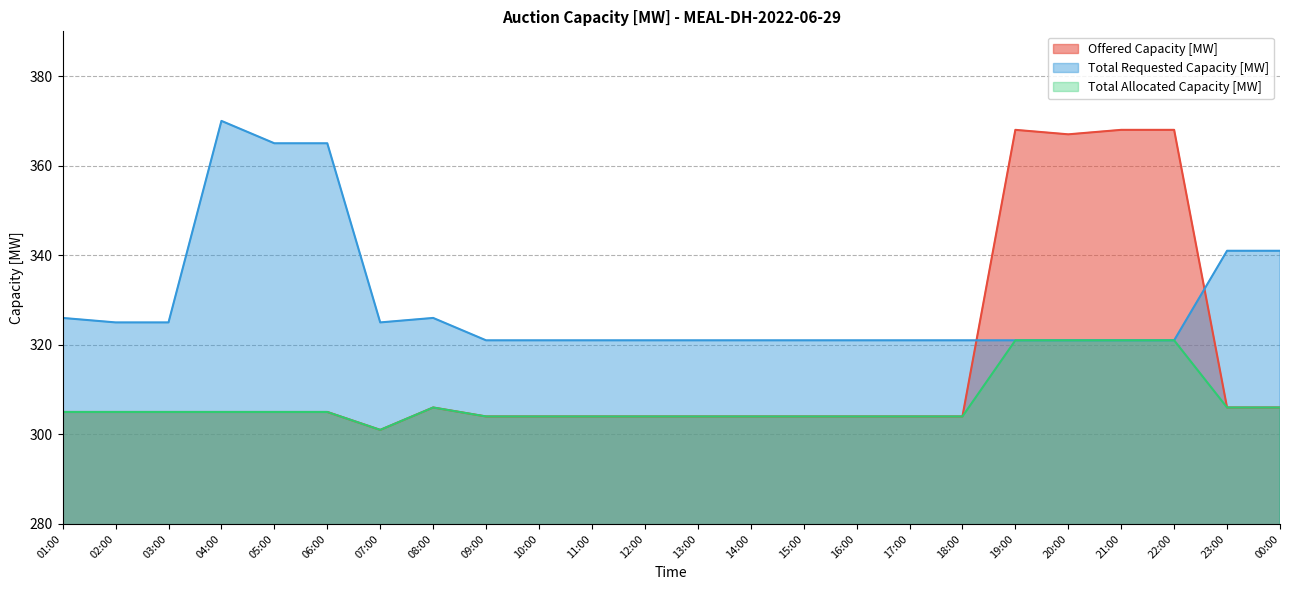

Rank the series by their average value, from lowest to highest.

Total Allocated Capacity [MW], Offered Capacity [MW], Total Requested Capacity [MW]